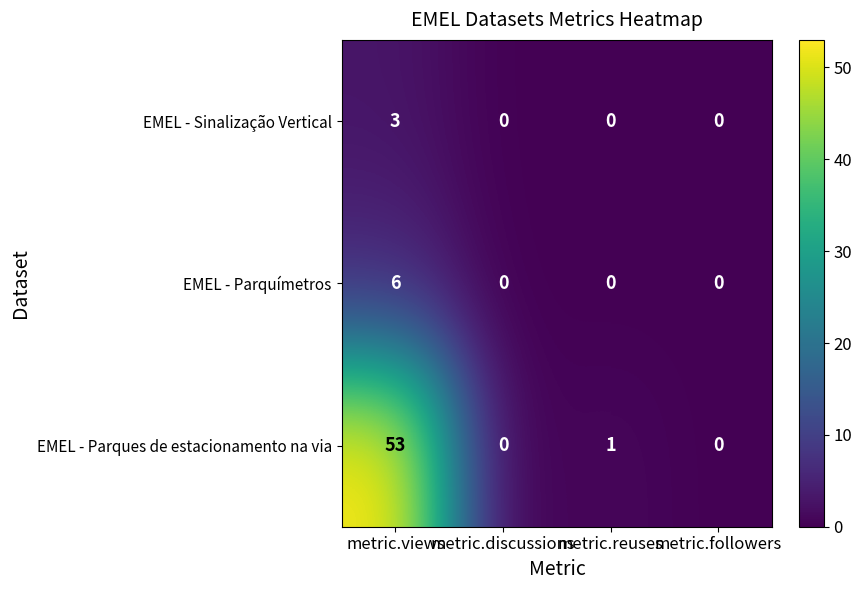

At how many categories does at least one series exceed 15?

1